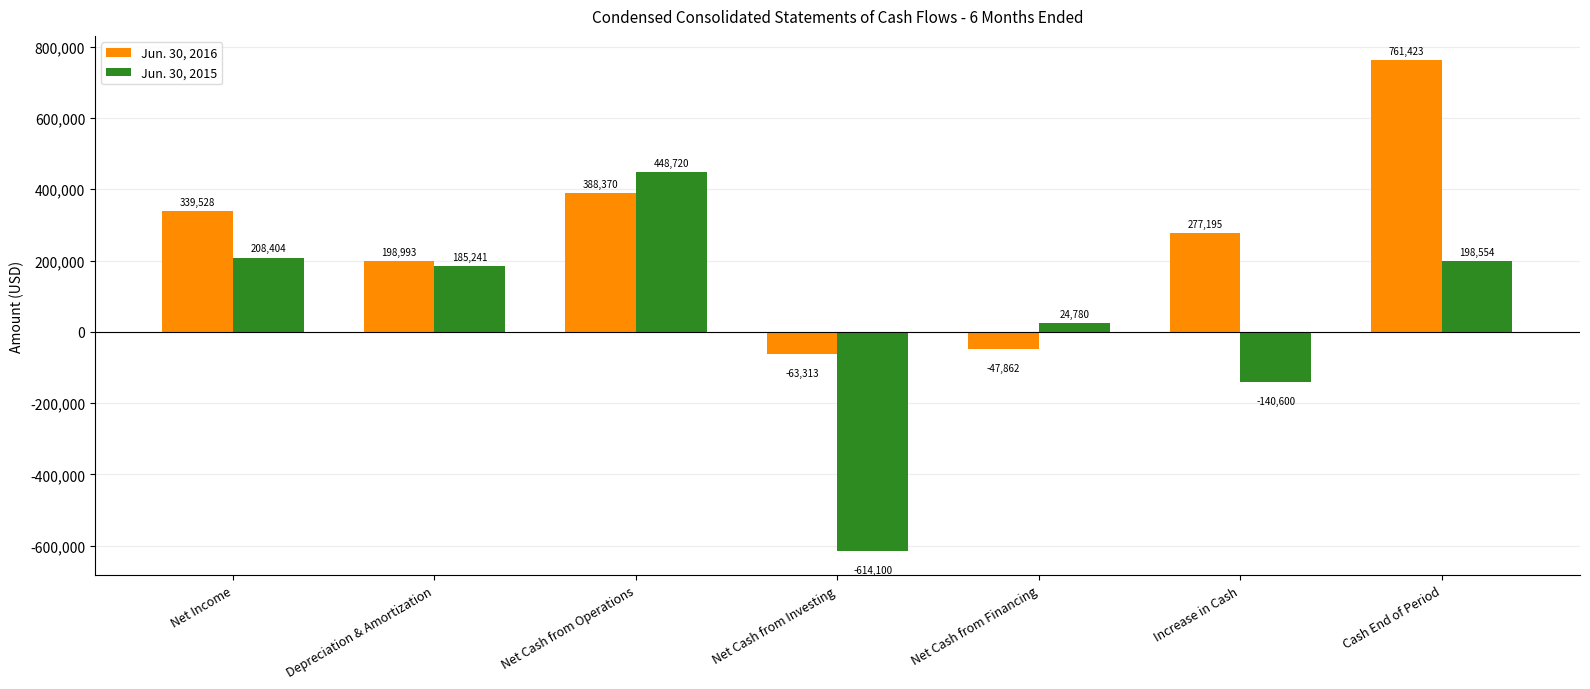

Where does the Jun. 30, 2016 series first go above 277195?

Net Income